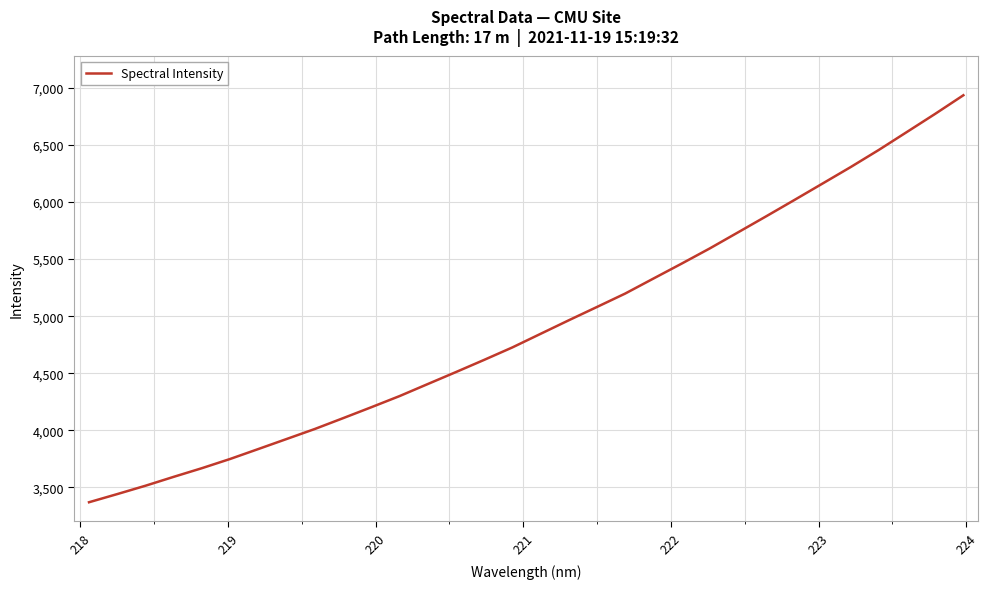

What is the maximum value shown in the chart?

6936.6